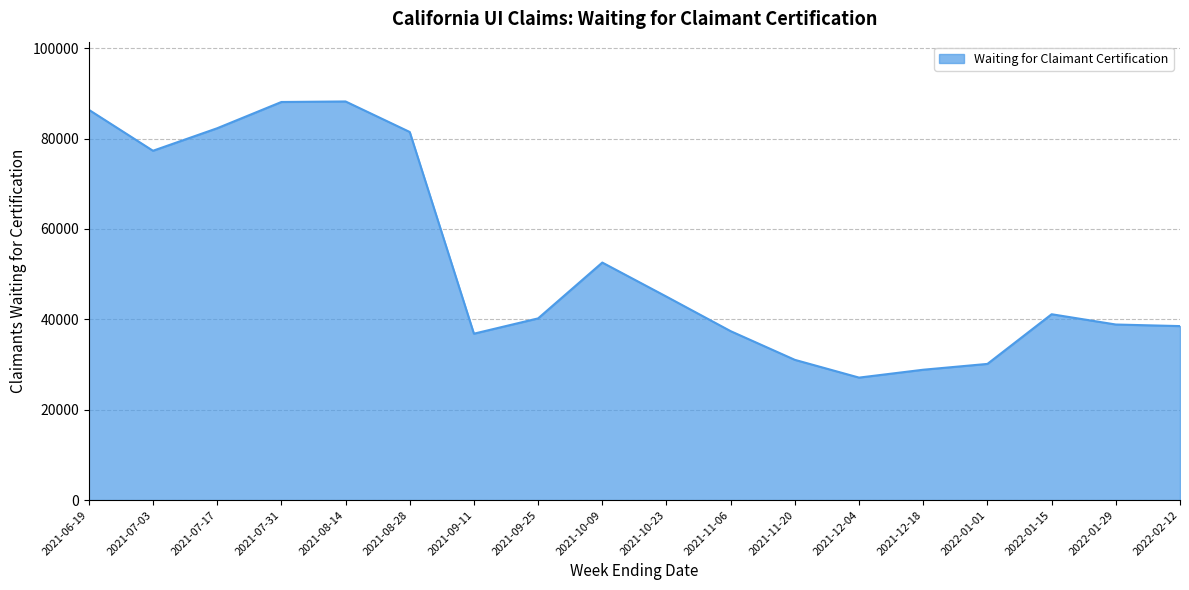

What is the maximum value shown in the chart?

88200